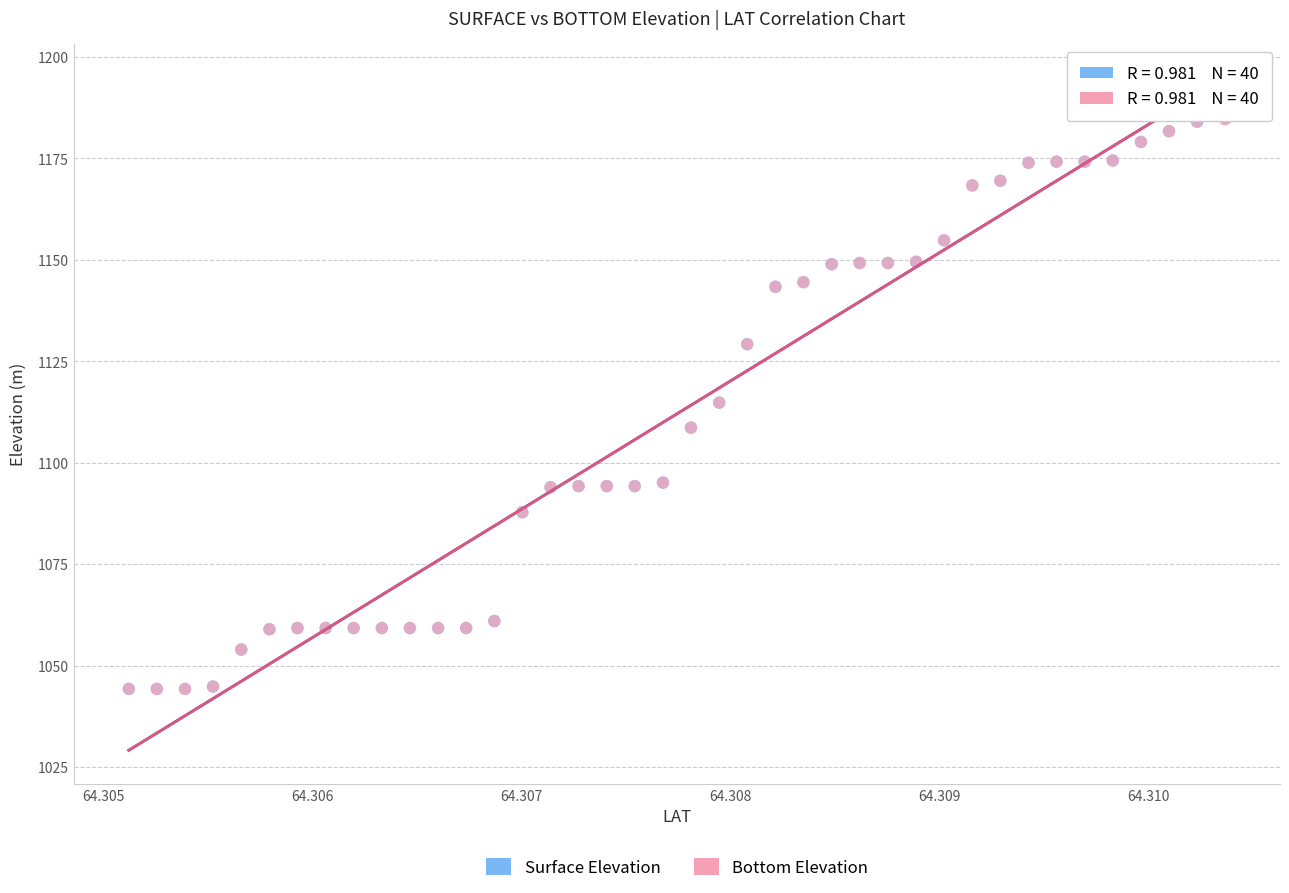

What are all the series names shown in the legend?

Surface Elevation, Bottom Elevation